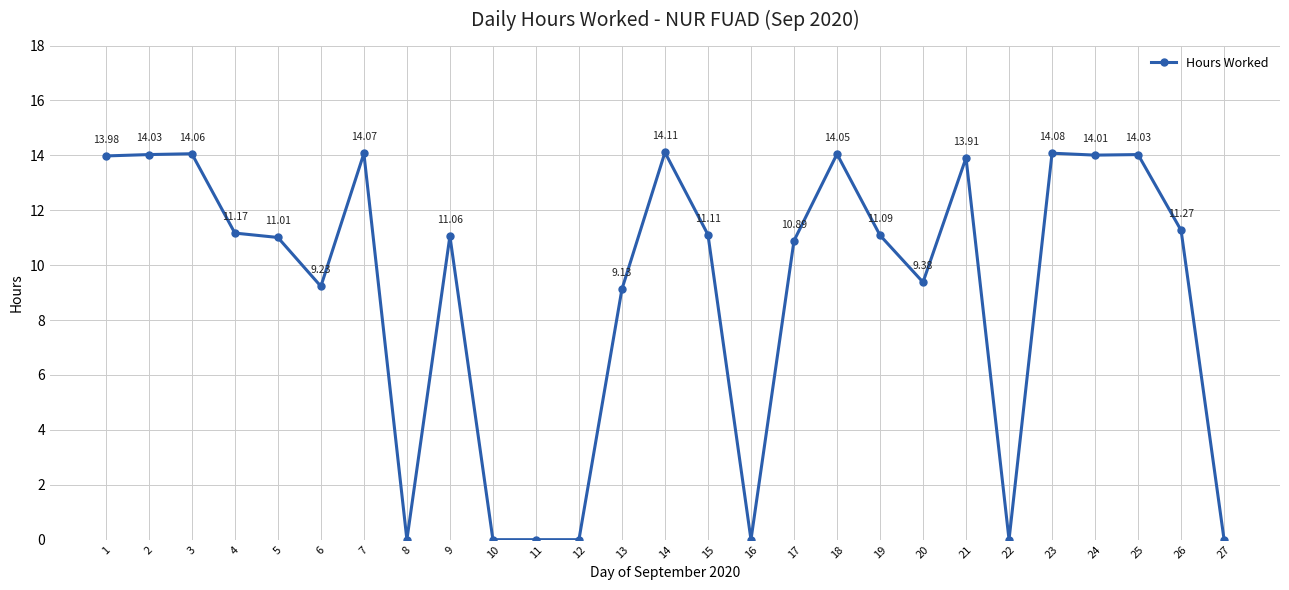

True or false: there are more than 2 points higher than both neighbors.

True